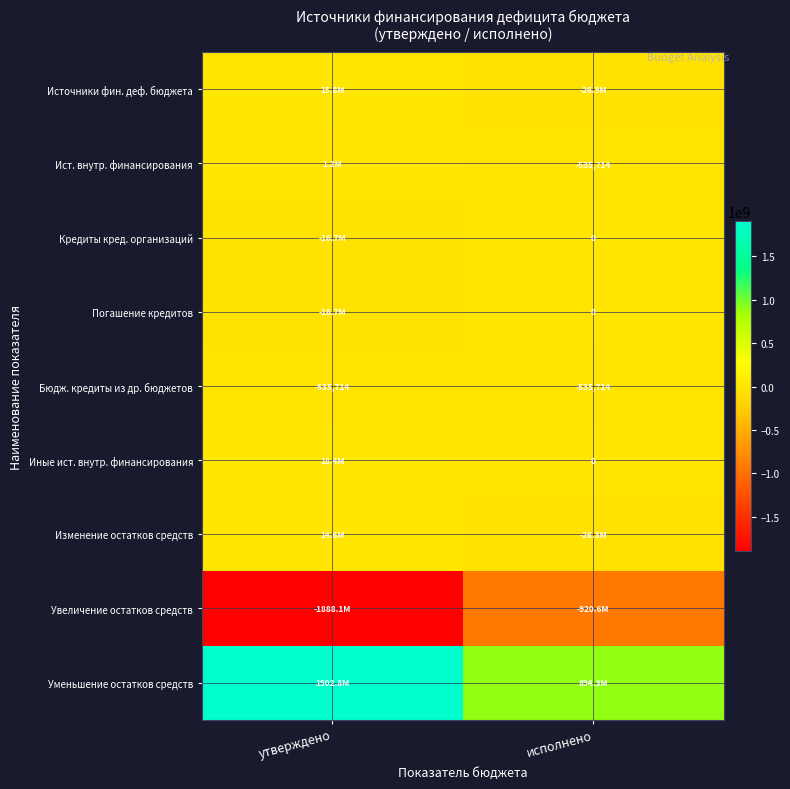

At which category is the sum across all series the highest?

утверждено